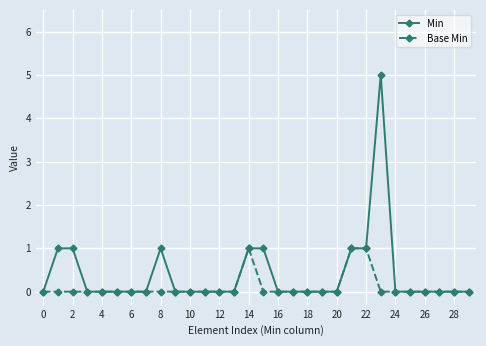

How many distinct data groups are displayed?

2